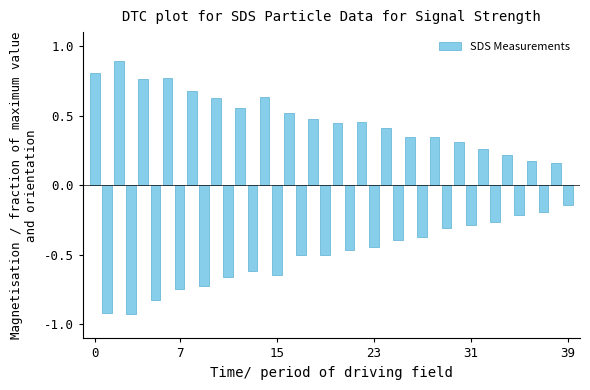

How many values are below zero?

20